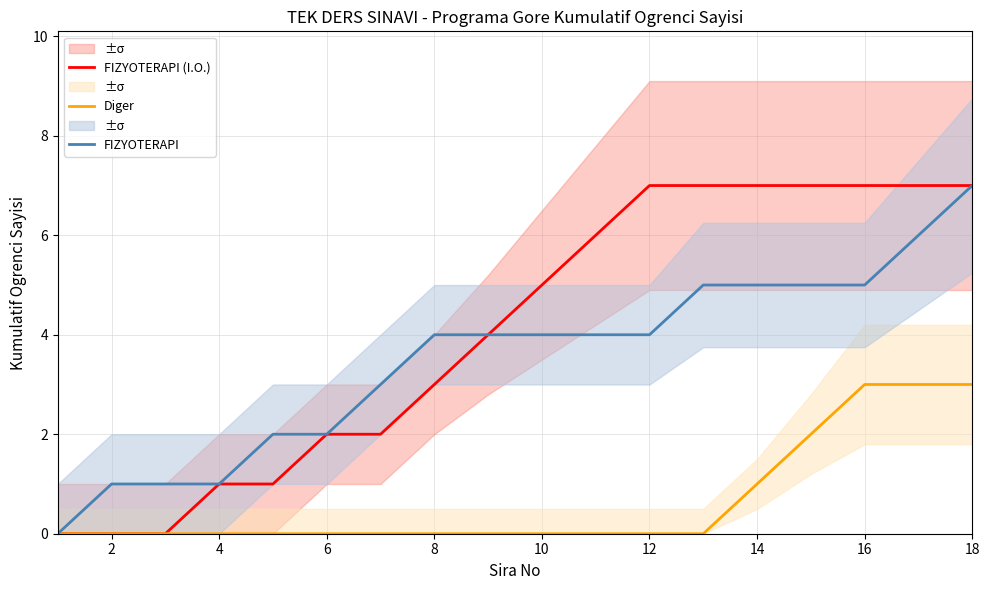

Is the value of Diger at 14 greater than the value of FIZYOTERAPI (I.O.) at 16?

No